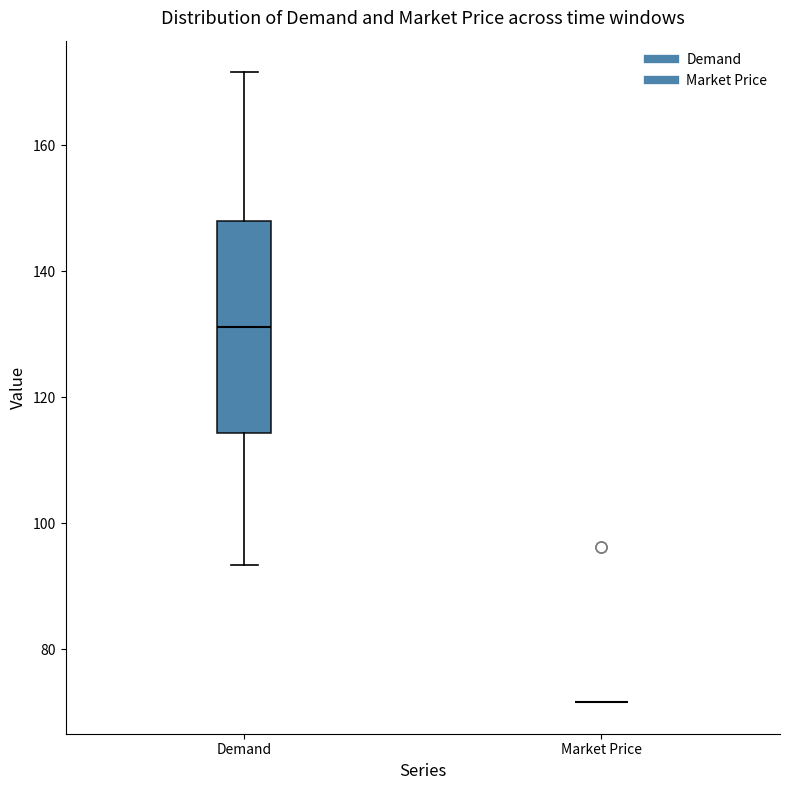

Reading left to right, transcribe this box plot: for each box, give where its median line is, the range the box spans, and where its two whiskers end, as read against the y-axis. The values are not printed on the chart, so give them approximately, as read against the axis.

Demand: median 132, box 114 to 148, whiskers 94 to 172
Market Price: box collapsed to a line at 72, whiskers 72 to 72